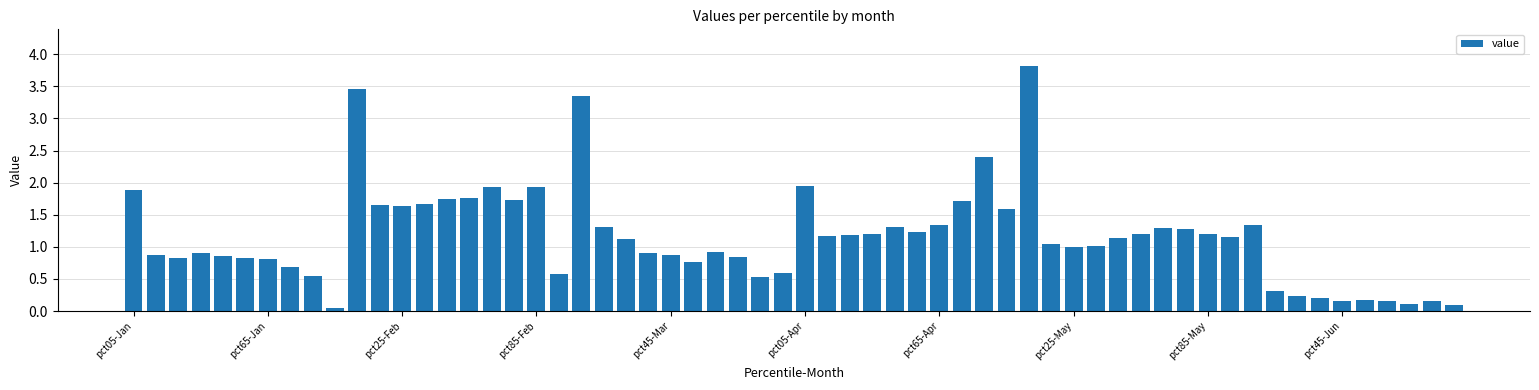

What is the maximum value shown in the chart?

3.8